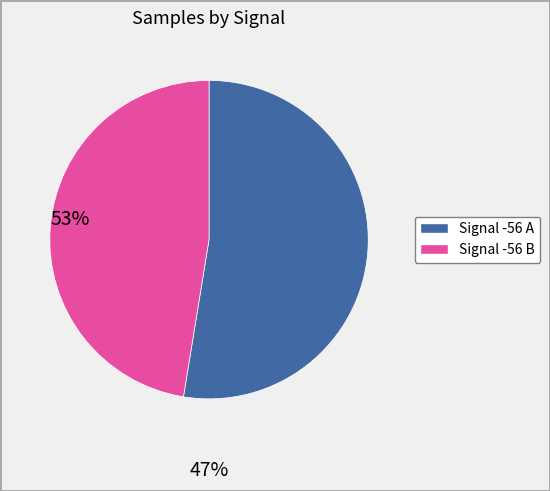

Is it true that Signal -56 B is 53% of the pie?

False